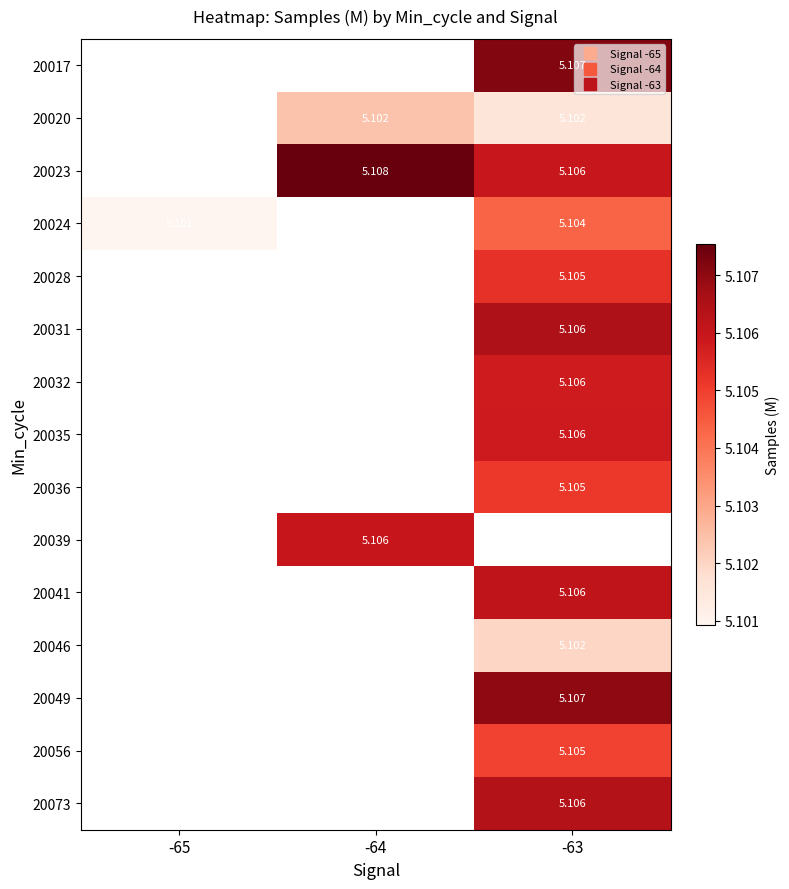

The value of 20023 at -64 is 2.8. True or false?

False